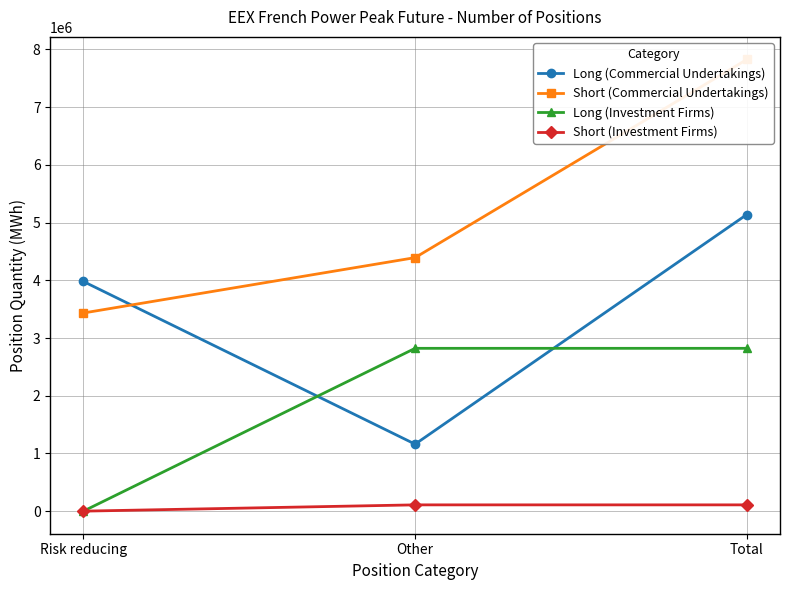

What is the label of the 1st point from the left?

Risk reducing